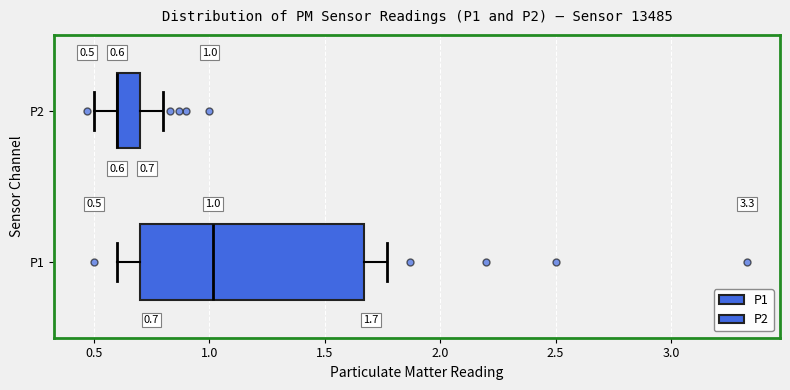

Which box is the widest, from its left edge to its right edge?

P1